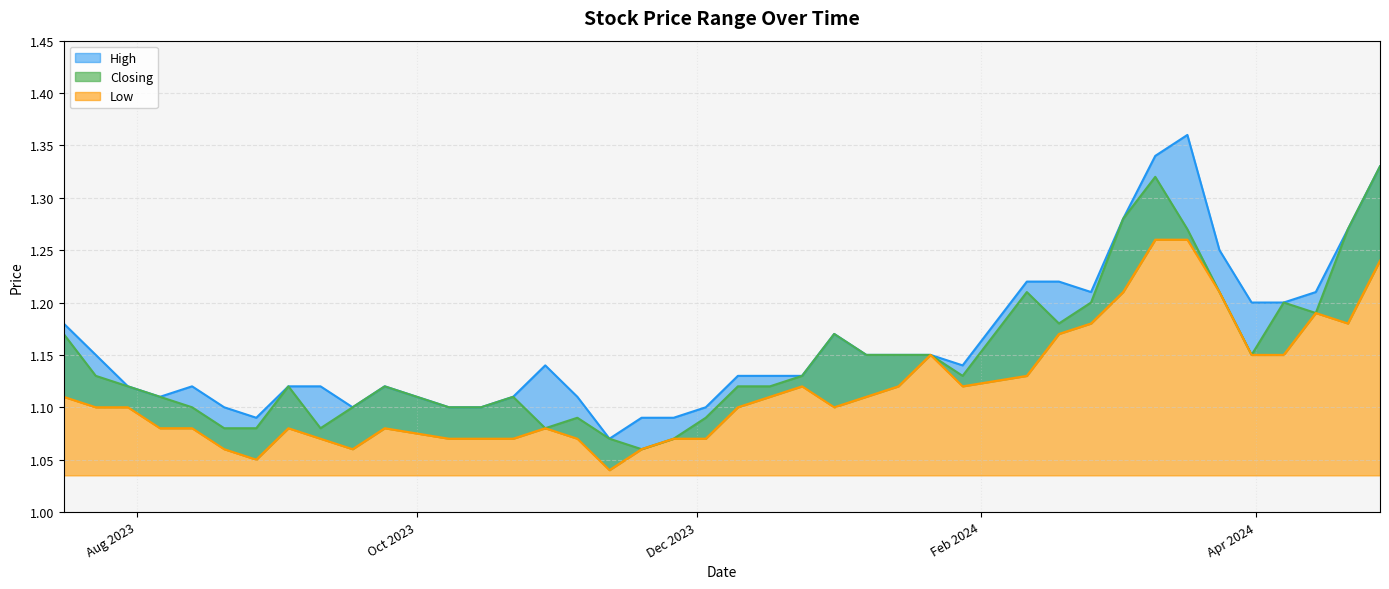

How many distinct data groups are displayed?

3